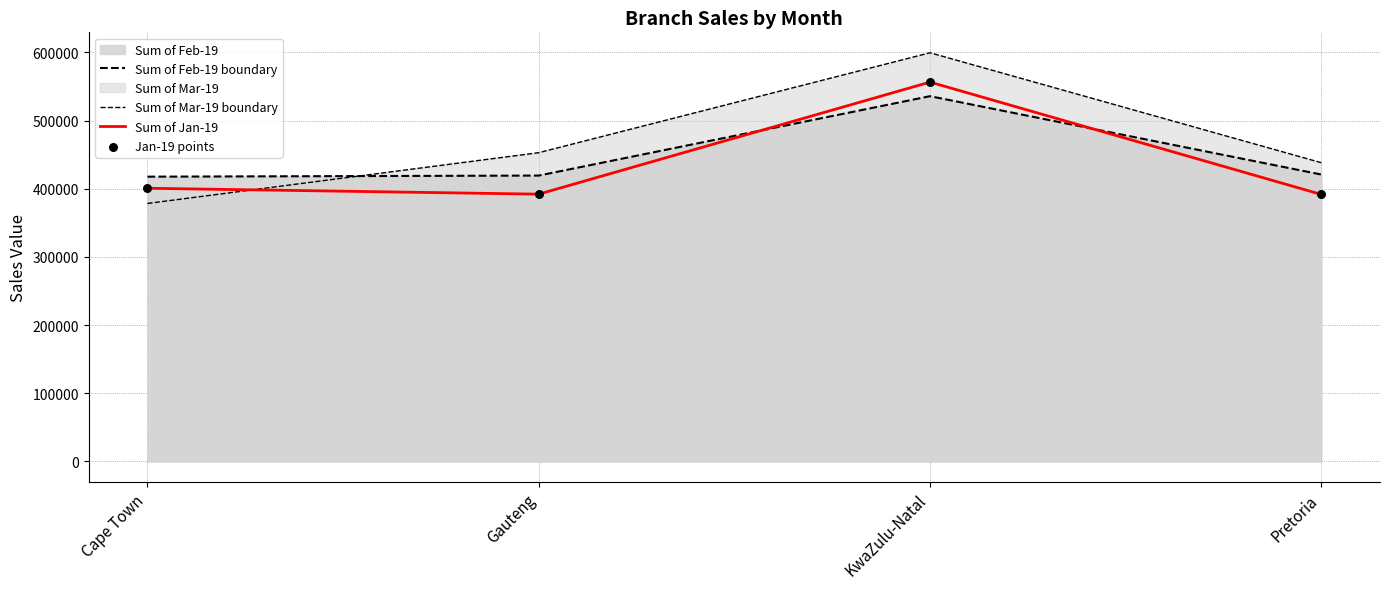

Is the value of Sum of Feb-19 boundary at Pretoria greater than the value of Sum of Jan-19 at Cape Town?

Yes